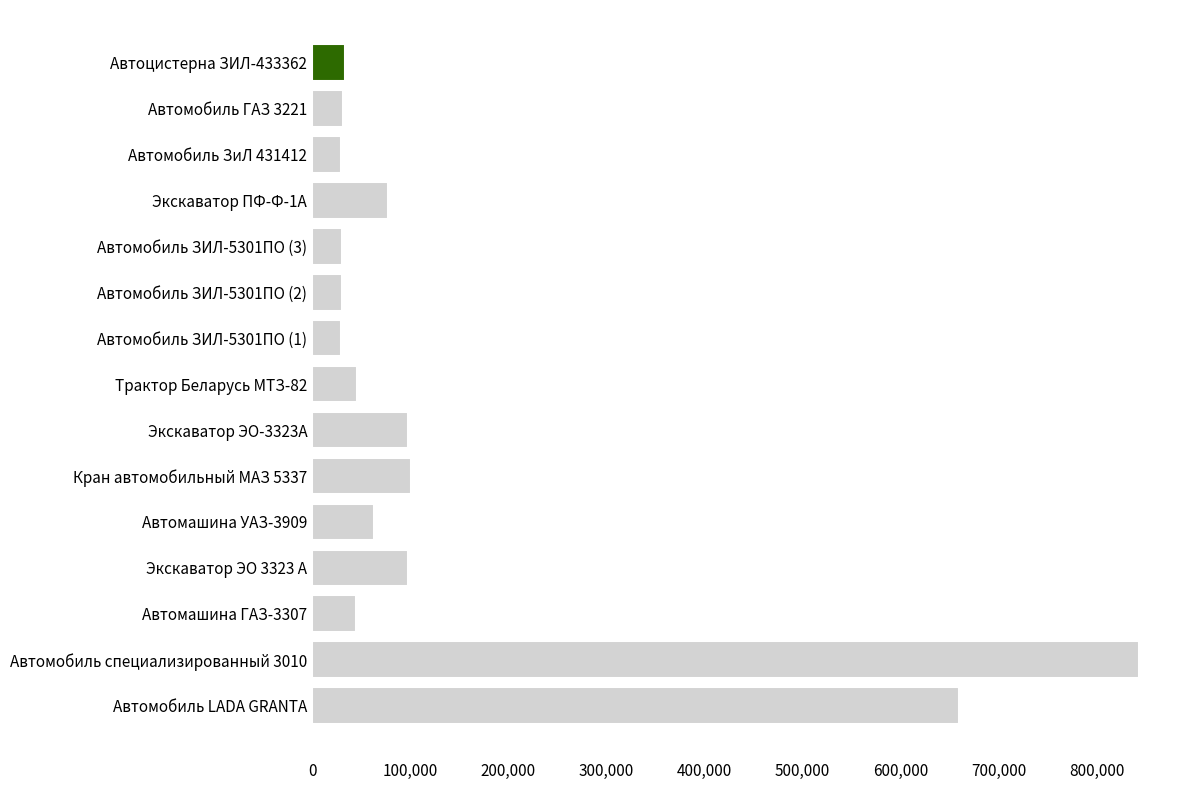

How many series are shown in this chart?

1